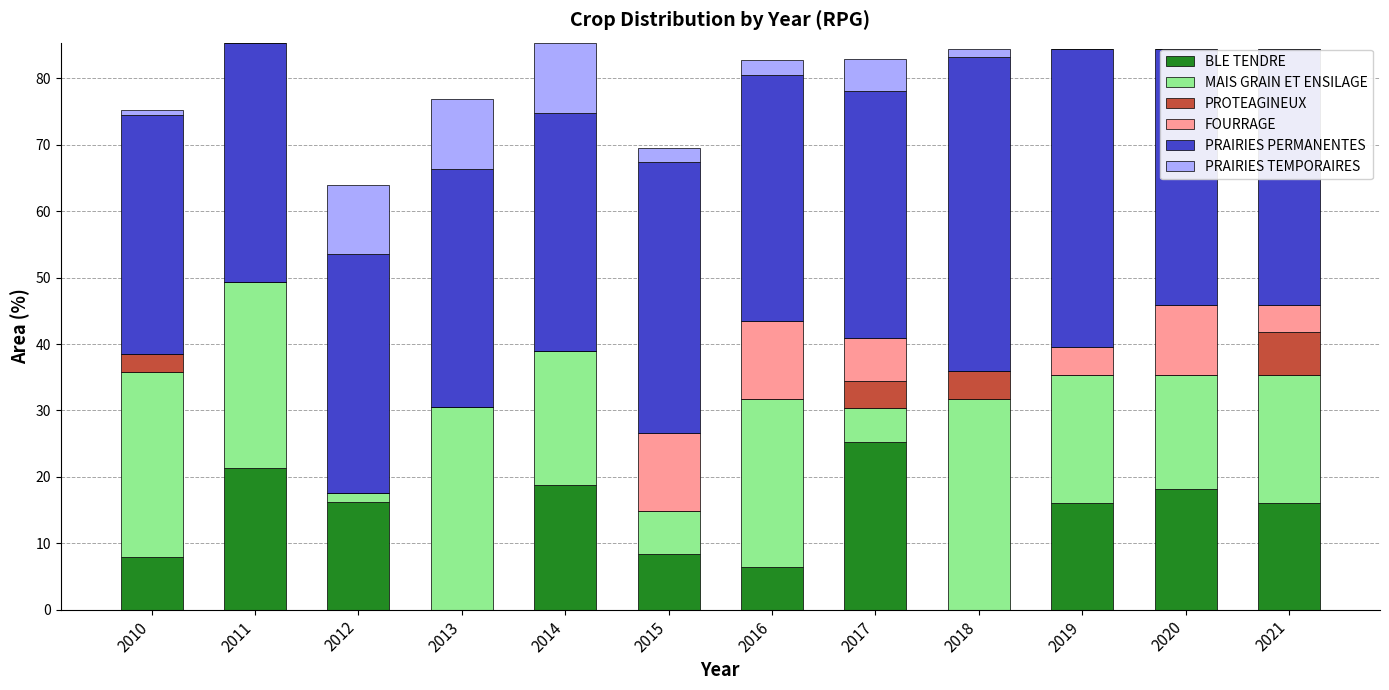

Which category has the highest value in the BLE TENDRE series?

2017